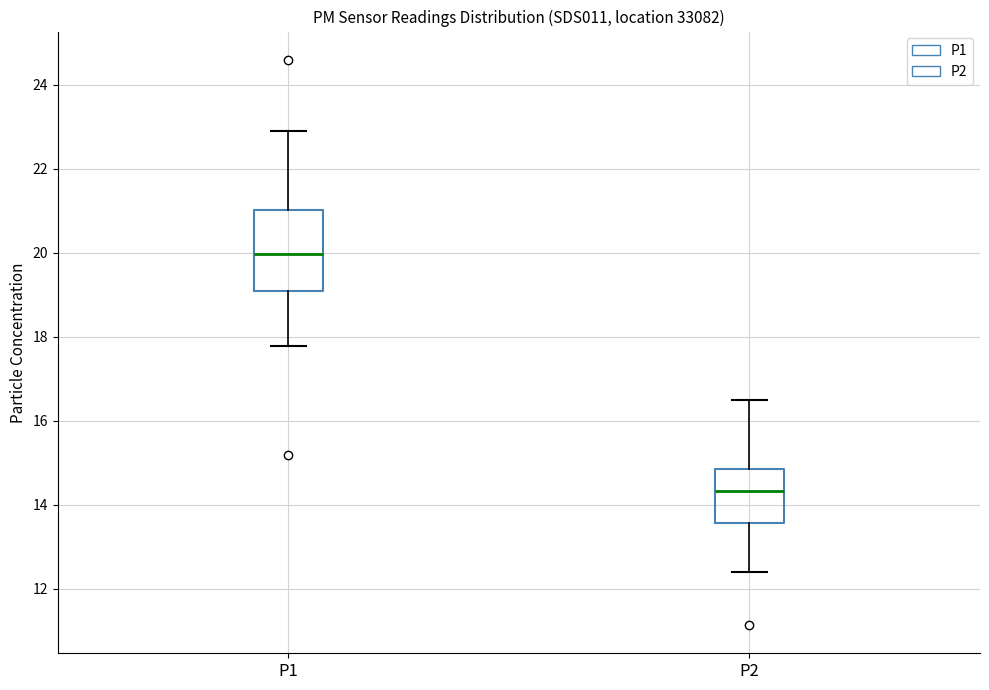

Where is the lower edge of the box for P1 on the y-axis? The values are not printed on the chart, so give them approximately, as read against the axis.

19.0